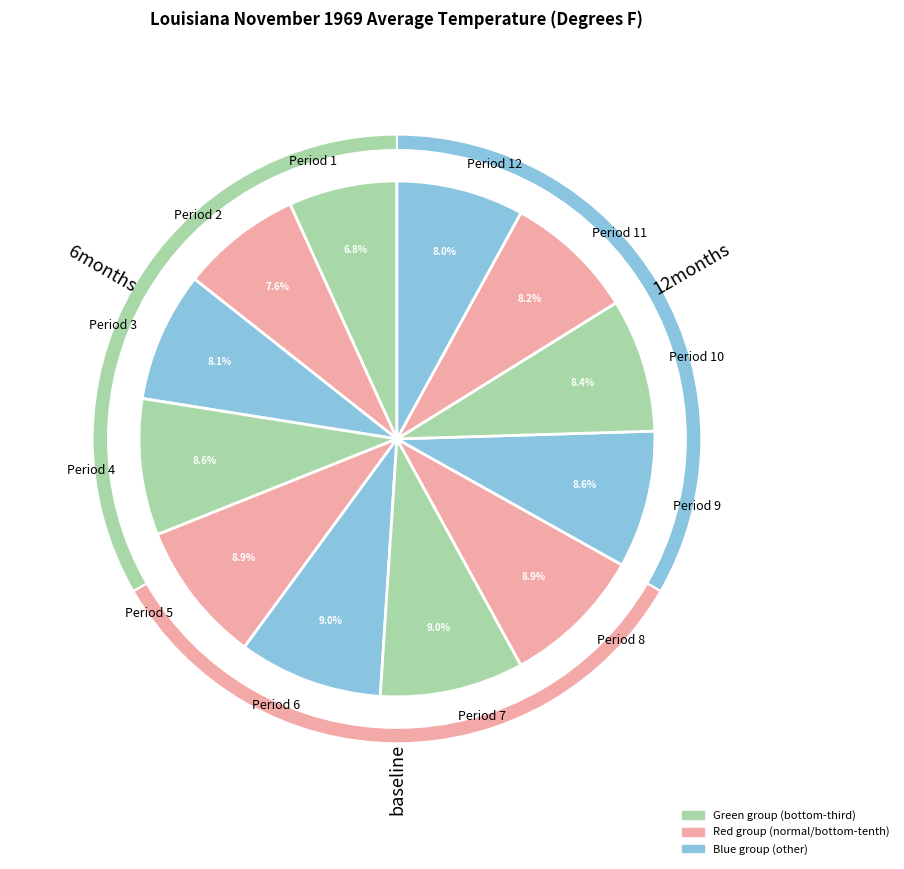

Count the number of slices in the pie.

12